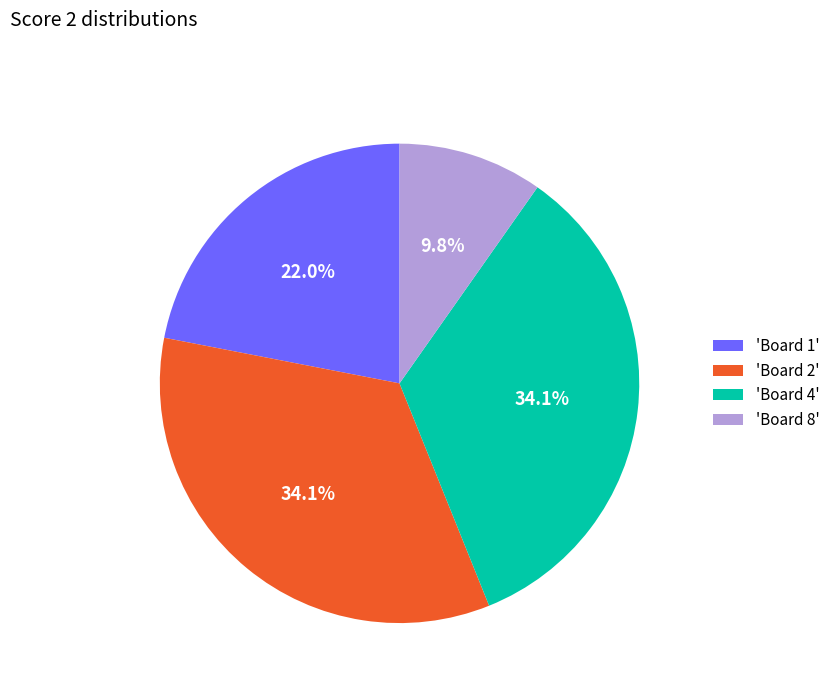

Does any single category account for the majority?

No